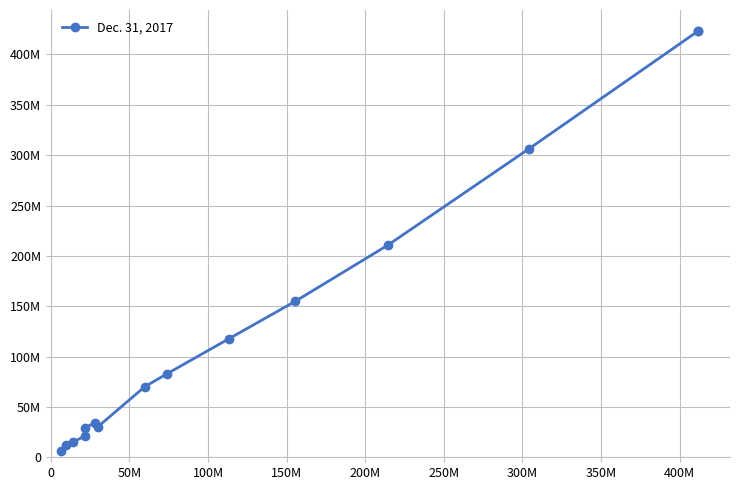

How many categories are shown in the chart?

15